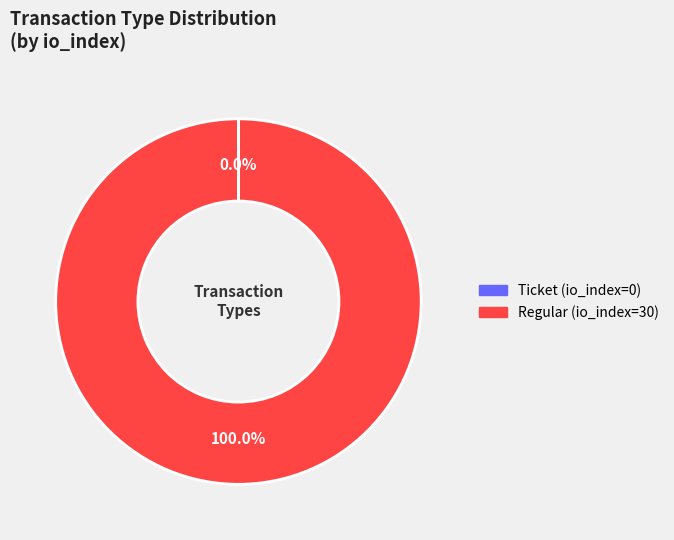

Does any single category account for the majority?

Yes